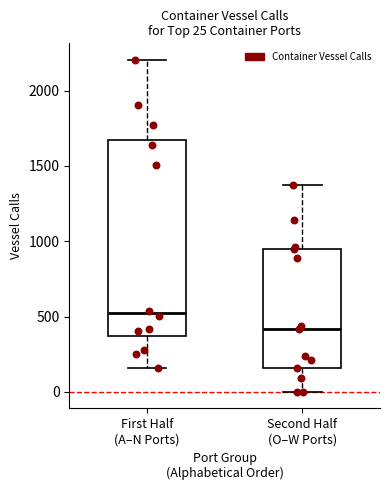

Which box's median line is the highest?

First Half (A–N Ports)